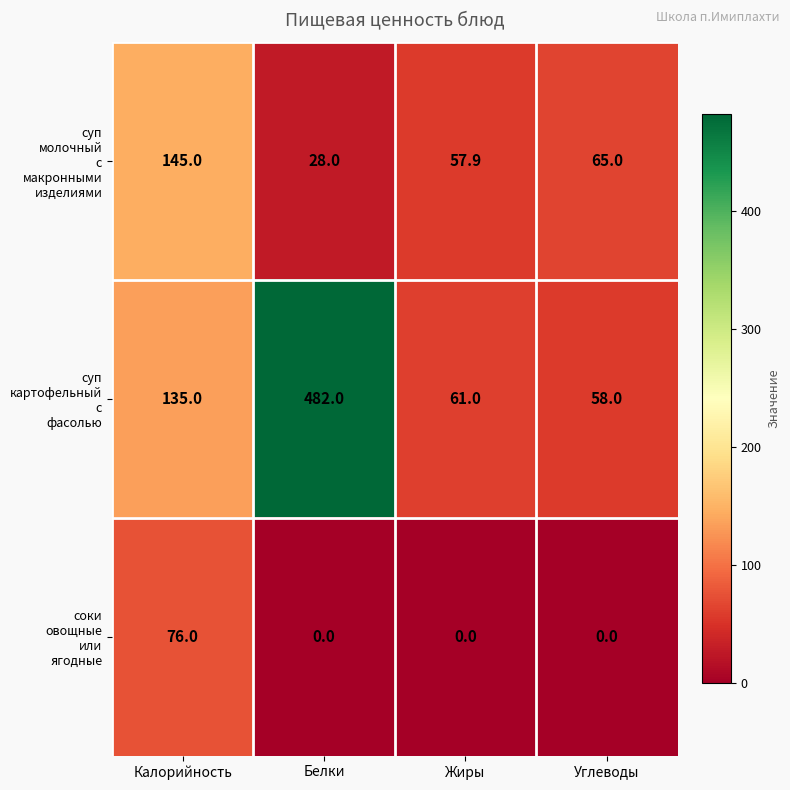

At how many categories does at least one series exceed 180?

1